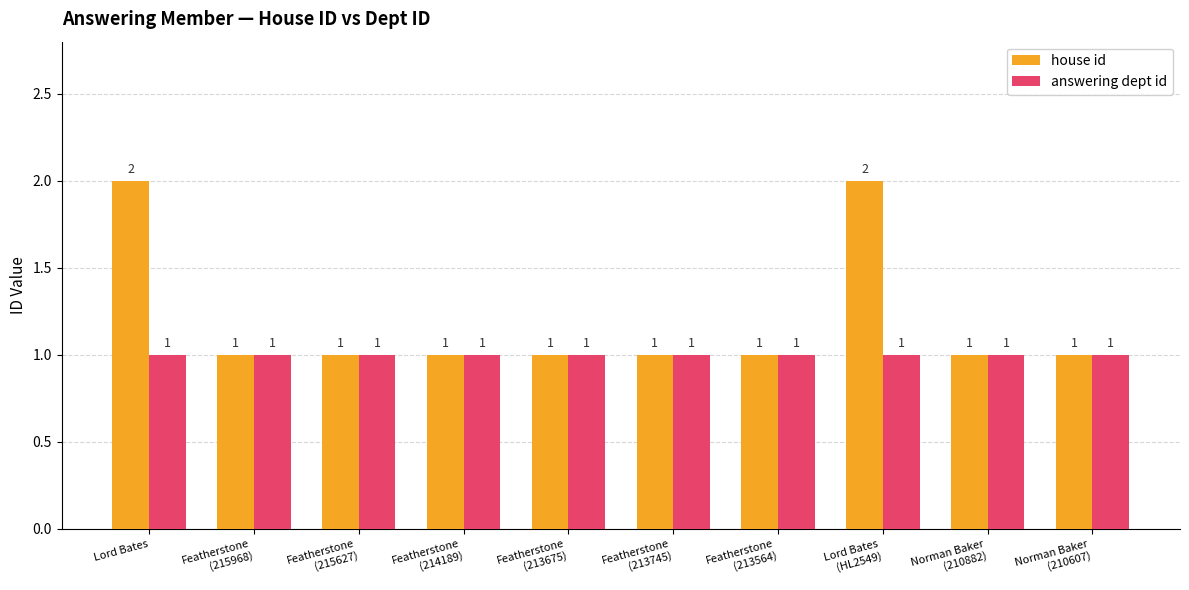

Rank the series by their average value, from lowest to highest.

answering dept id, house id